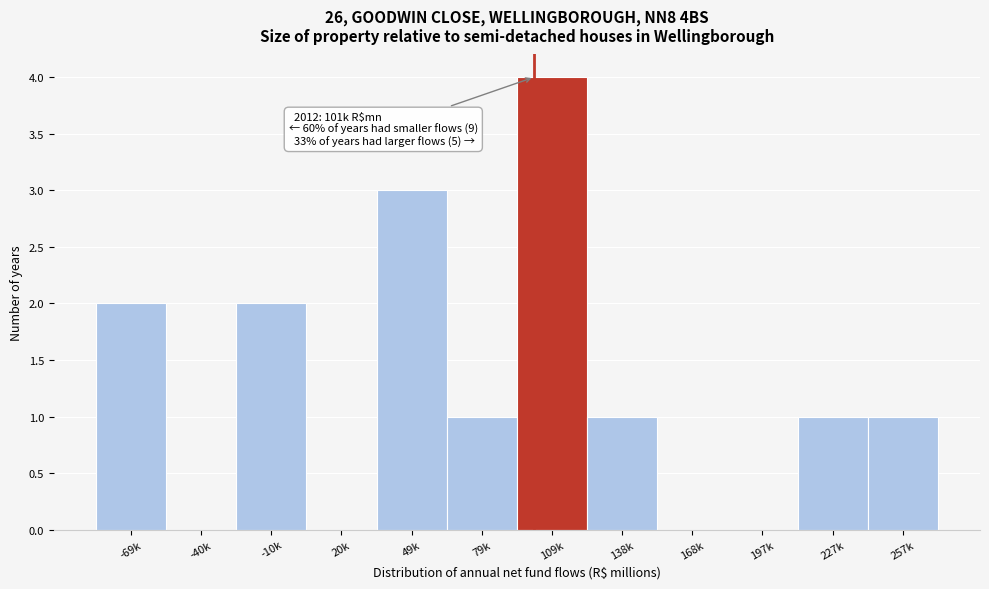

Reading left to right, transcribe all the data shown in this chart.

-69k=2	-40k=0	-10k=2	20k=0	49k=3	79k=1	109k=4	138k=1	168k=0	197k=0	227k=1	257k=1